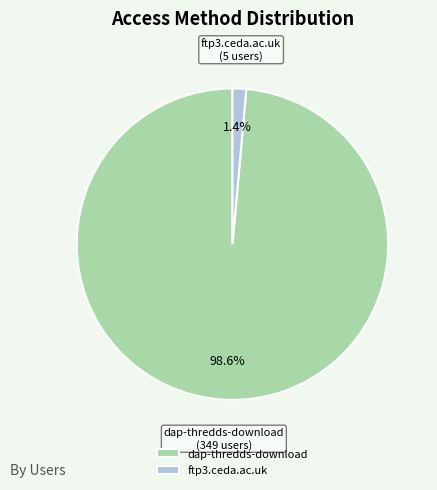

To the nearest percent, what is the combined percentage of ftp3.ceda.ac.uk and dap-thredds-download?

100%